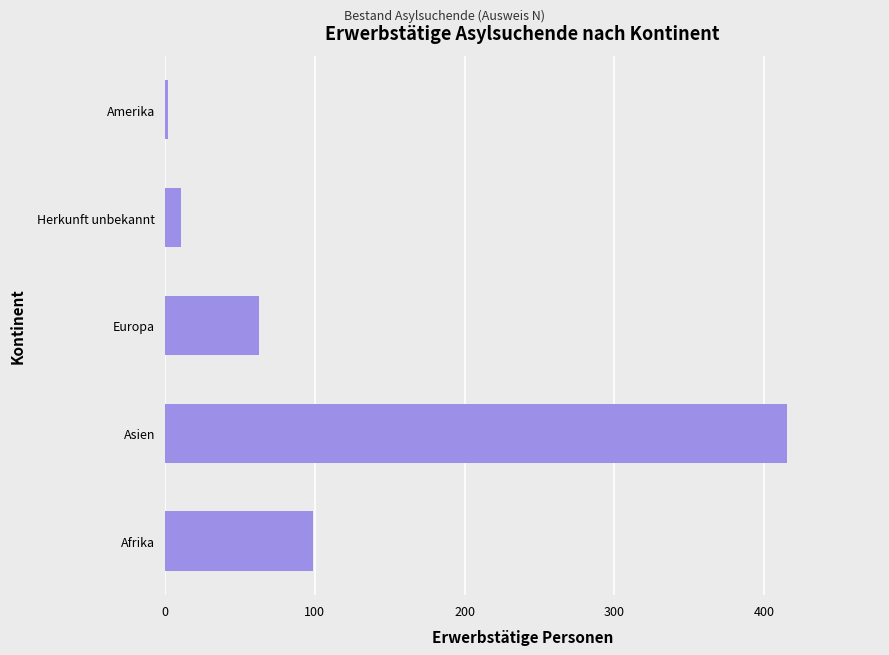

Does the chart contain stacked bars?

No